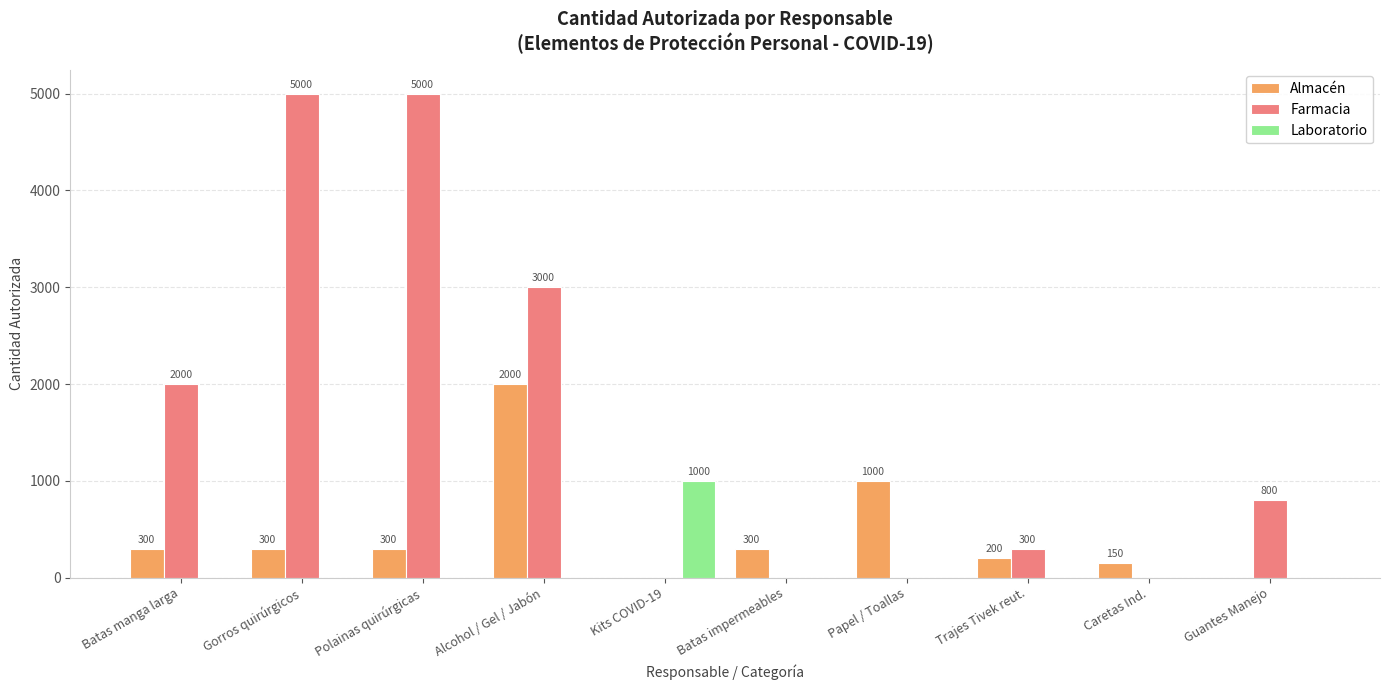

Read the Almacén value at Papel / Toallas.

1000